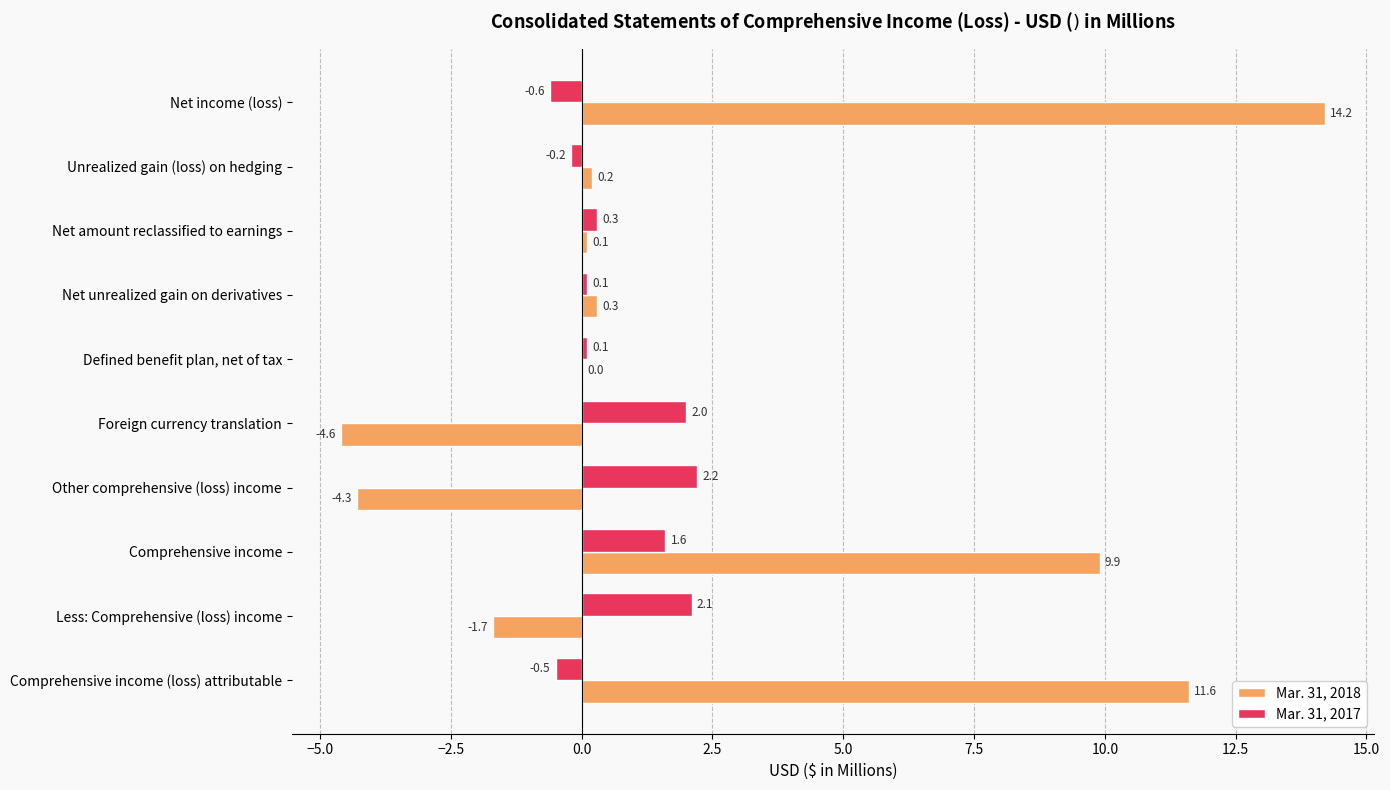

What are all the series names shown in the legend?

Mar. 31, 2018, Mar. 31, 2017